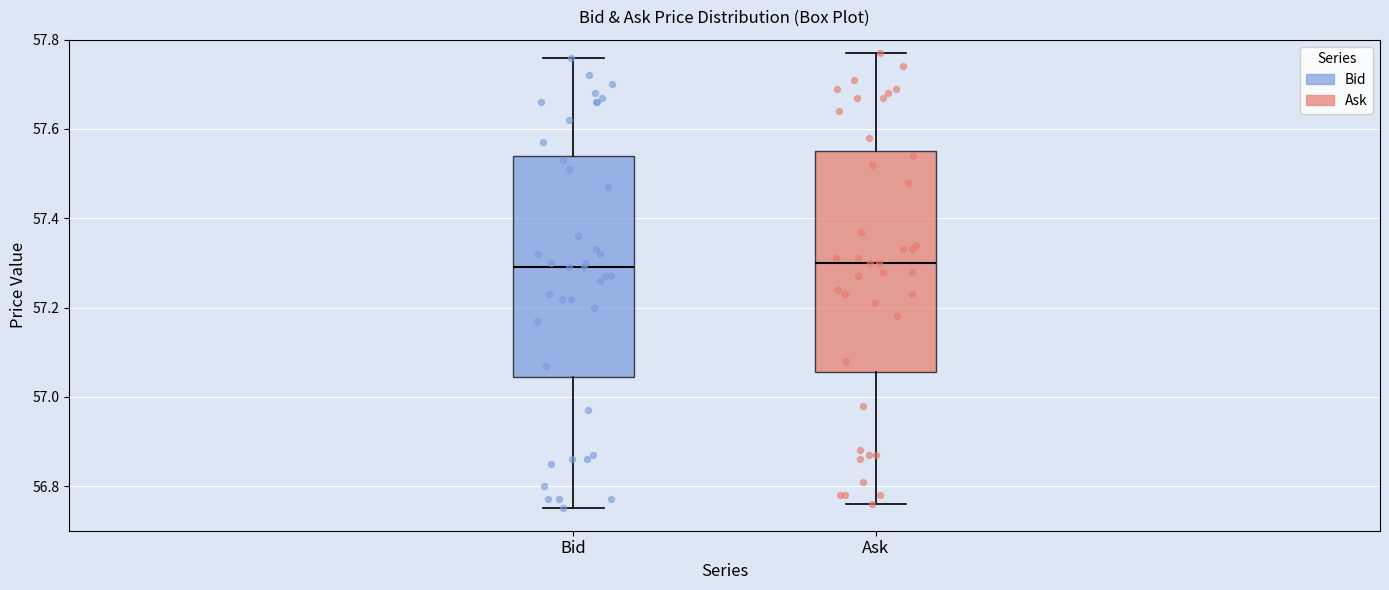

Reading left to right, transcribe this box plot: for each box, give where its median line is, the range the box spans, and where its two whiskers end, as read against the y-axis. The values are not printed on the chart, so give them approximately, as read against the axis.

Bid: median 57.30, box 57.04 to 57.54, whiskers 56.76 to 57.76
Ask: median 57.30, box 57.06 to 57.56, whiskers 56.76 to 57.78